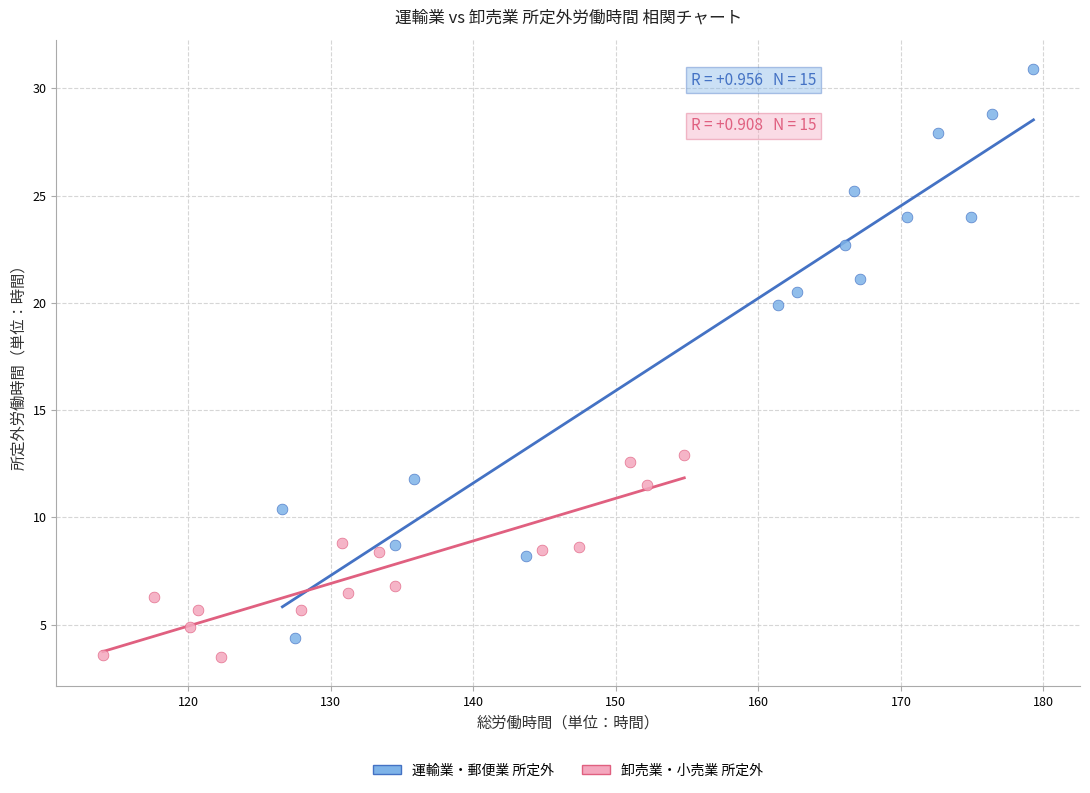

Which series reaches the maximum Y coordinate?

運輸業・郵便業 所定外